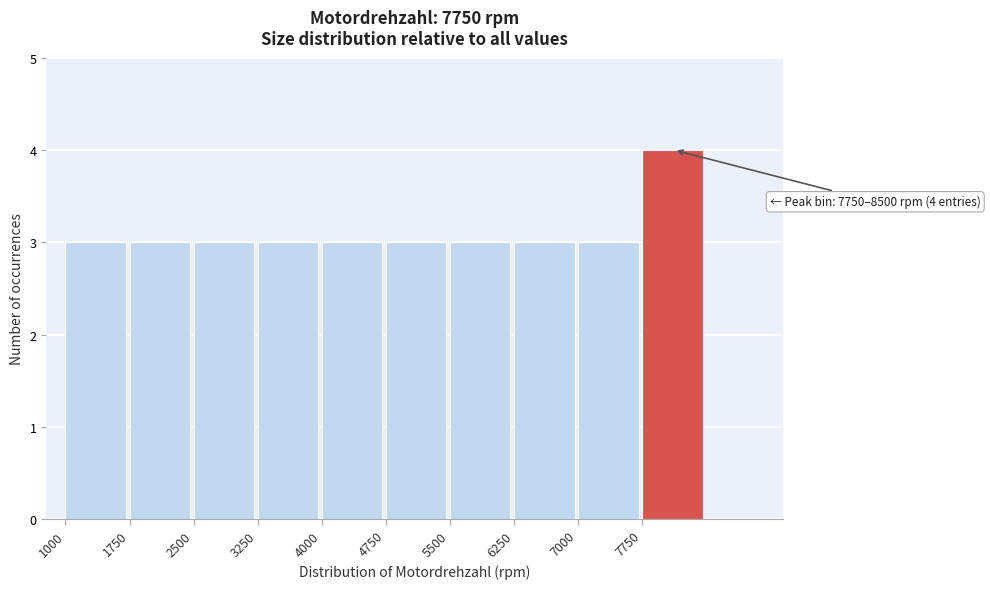

Which range on the x-axis has the tallest bar?

7750 to 8500